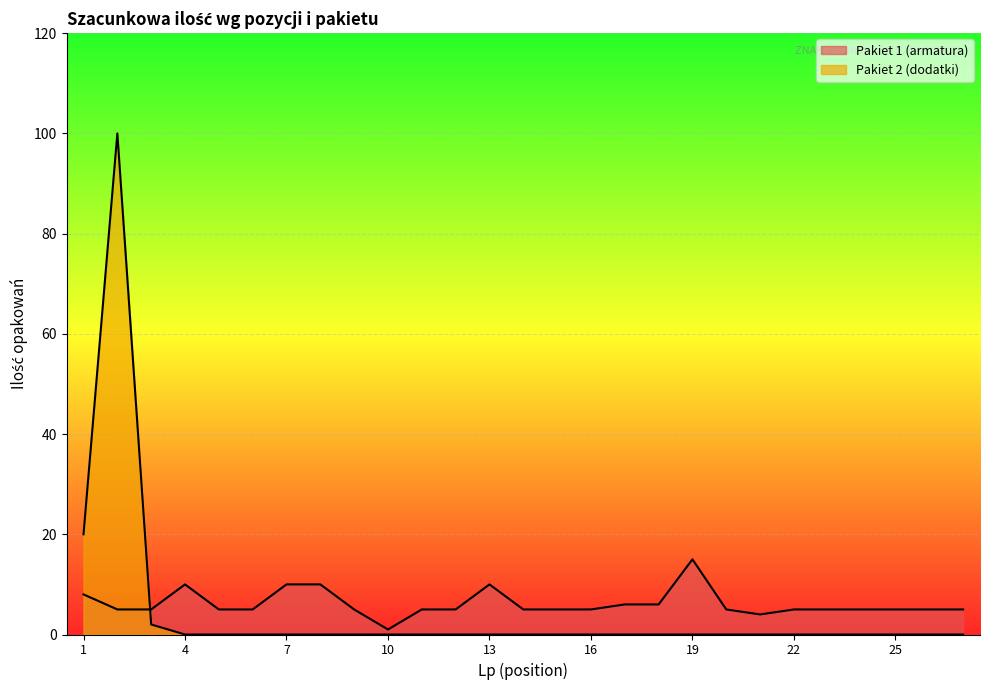

Reading right to left, what are all the values shown in this chart?

Pakiet 1 (armatura): 27=5	26=5	25=5	24=5	23=5	22=5	21=4	20=5	19=15	18=6	17=6	16=5	15=5	14=5	13=10	12=5	11=5	10=1	9=5	8=10	7=10	6=5	5=5	4=10	3=5	2=5	1=8
Pakiet 2 (dodatki): 27=0	26=0	25=0	24=0	23=0	22=0	21=0	20=0	19=0	18=0	17=0	16=0	15=0	14=0	13=0	12=0	11=0	10=0	9=0	8=0	7=0	6=0	5=0	4=0	3=2	2=100	1=20